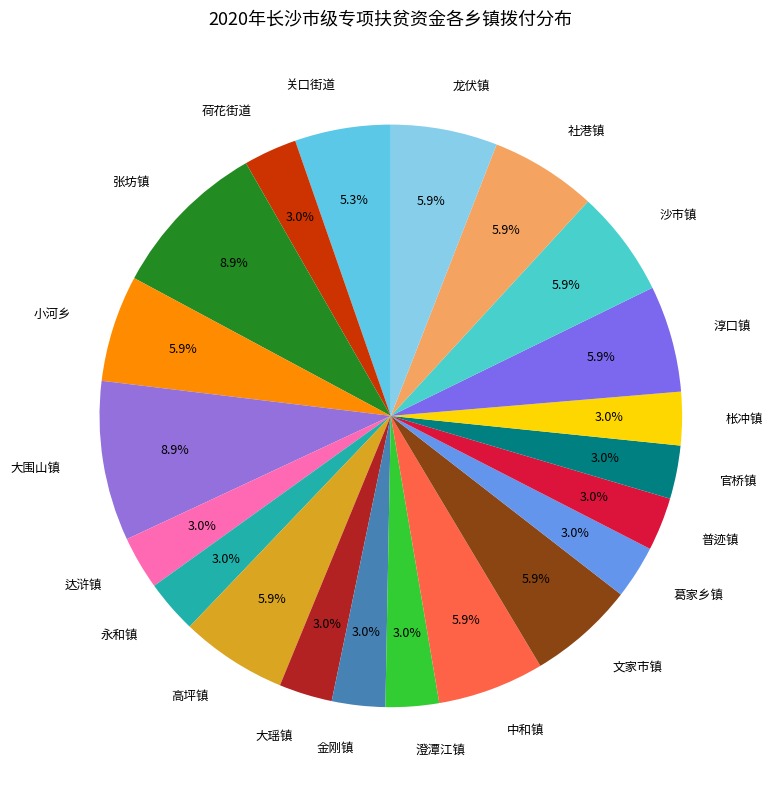

How many segments does this pie chart have?

21